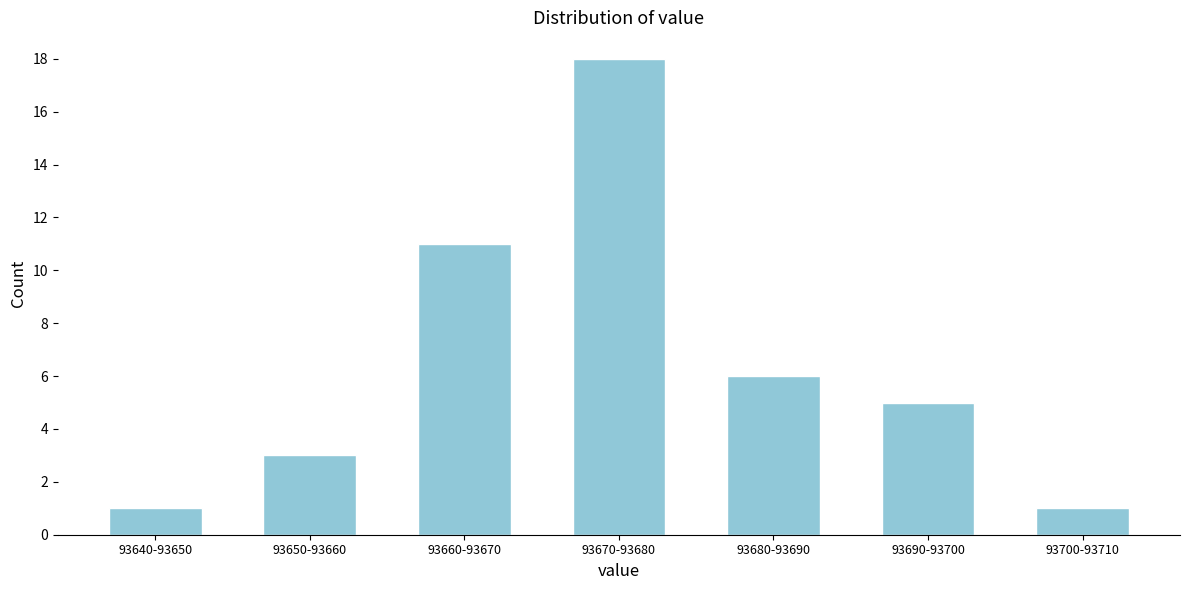

Reading left to right, list all the values displayed in this chart.

93640-93650=1	93650-93660=3	93660-93670=11	93670-93680=18	93680-93690=6	93690-93700=5	93700-93710=1